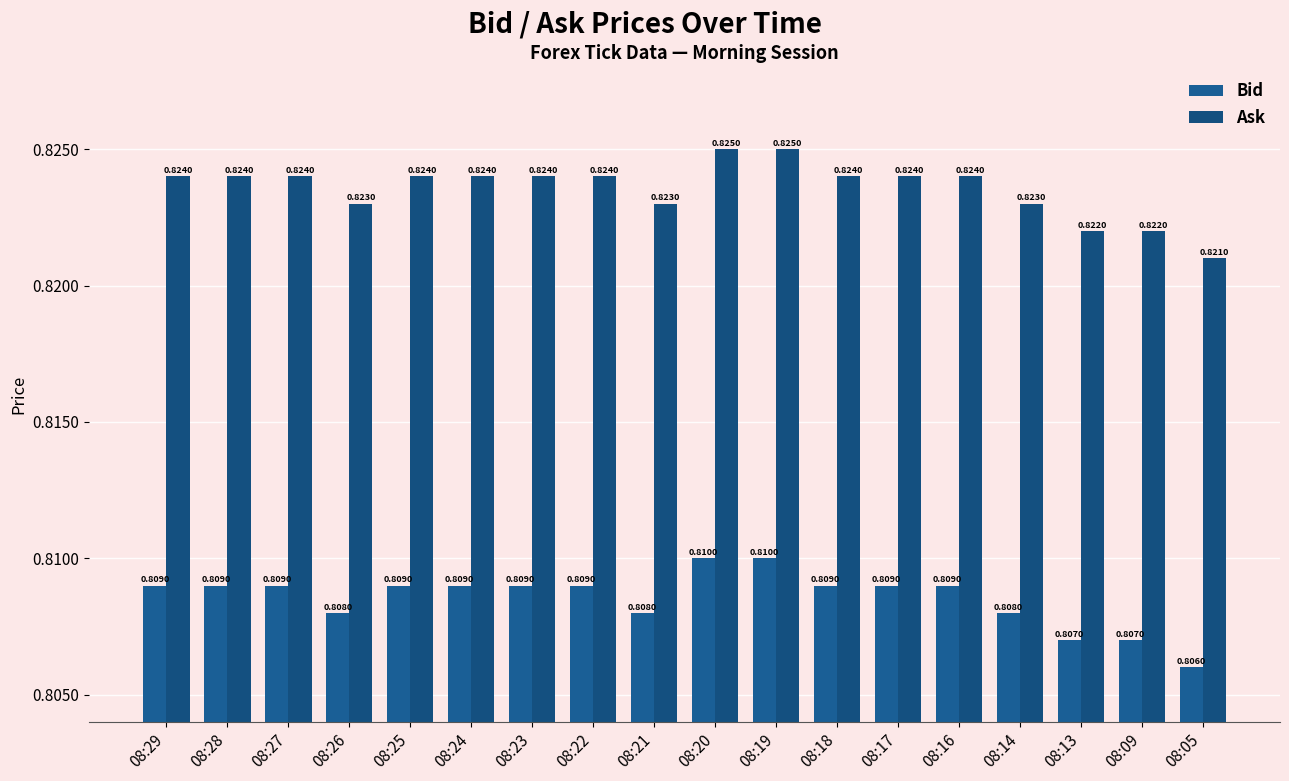

True or false: Bid has a value of 0.4 at 08:17.

False